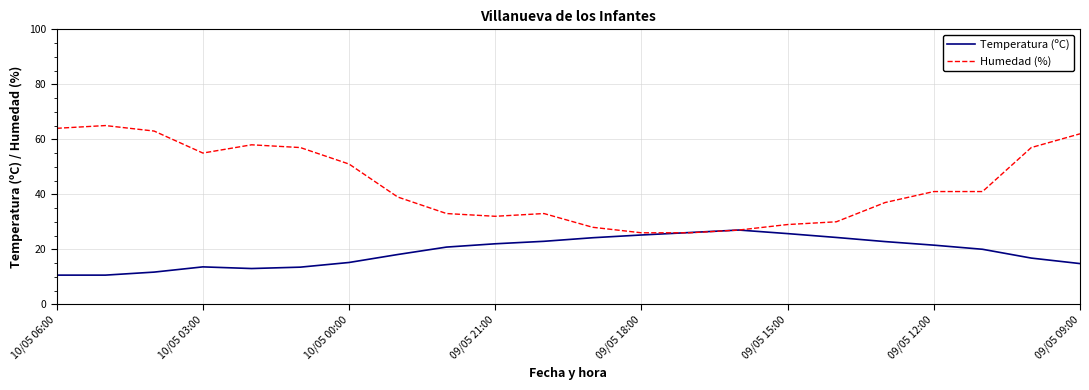

What is the difference between the maximum and minimum values in the Humedad (%) series?

39.0